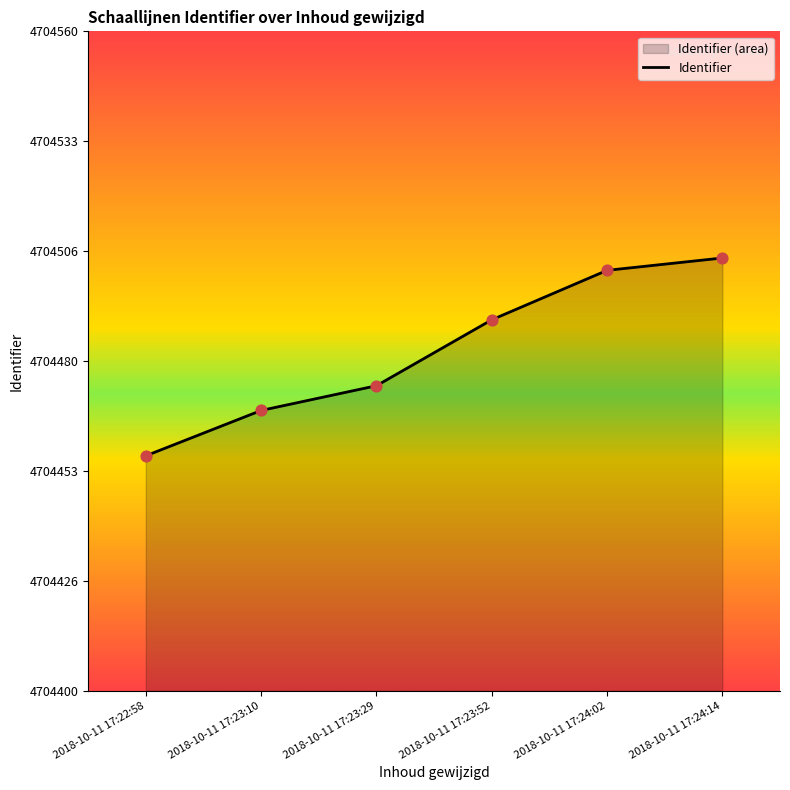

Between 2018-10-11 17:24:02 and 2018-10-11 17:23:29, which is larger?

2018-10-11 17:24:02